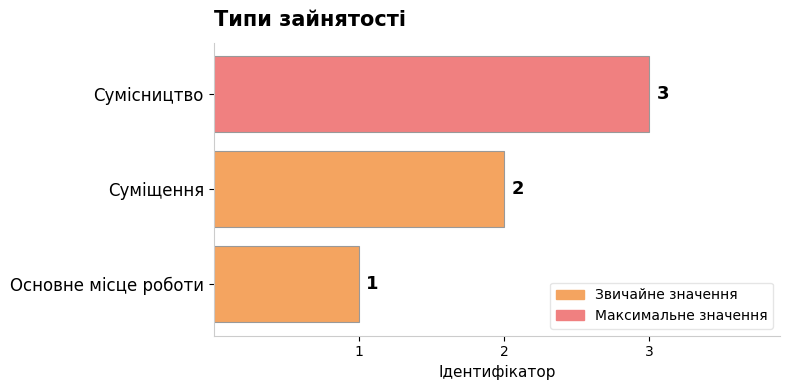

Rank the categories by value from lowest to highest.

Основне місце роботи, Суміщення, Сумісництво